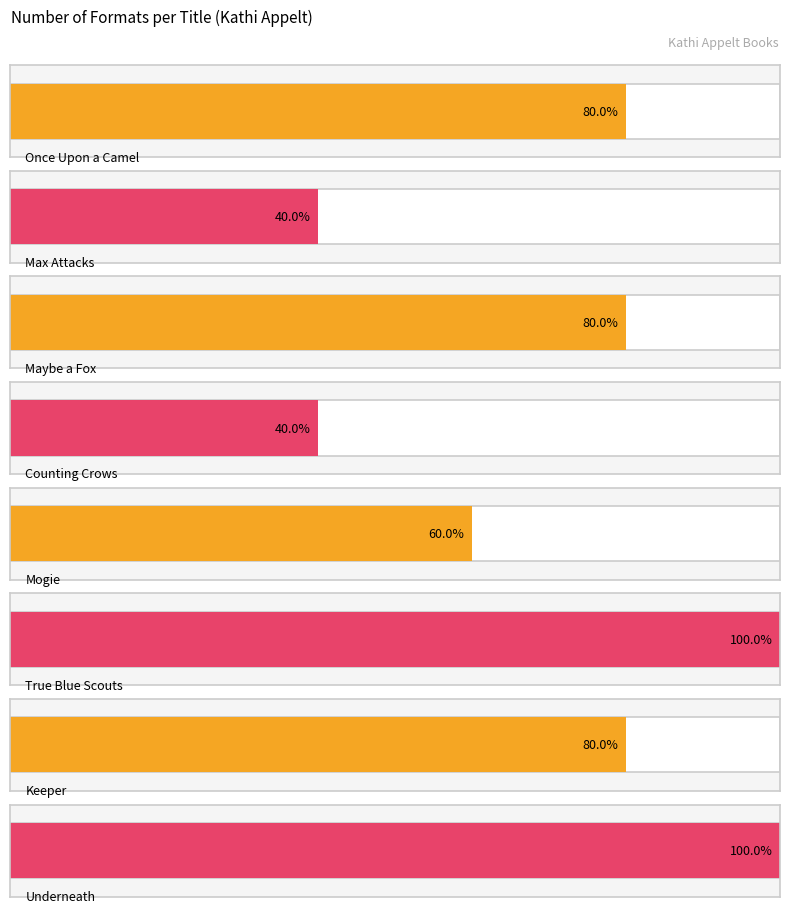

Rank the categories by value from highest to lowest.

True Blue Scouts, Underneath, Once Upon a Camel, Maybe a Fox, Keeper, Mogie, Max Attacks, Counting Crows